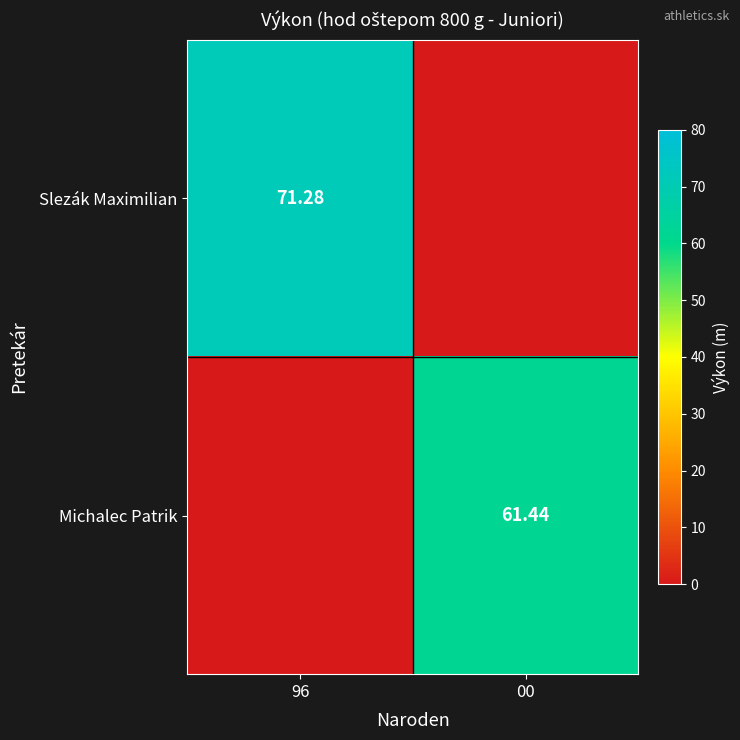

What is the difference between the highest and lowest values at 96?

71.3